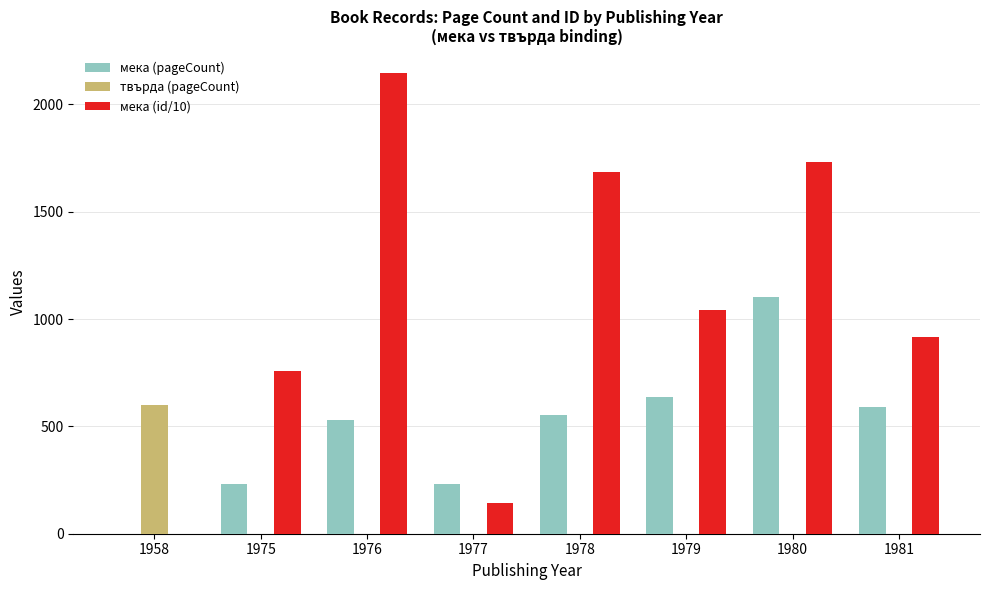

Reading left to right, transcribe all the data shown in this chart.

мека (pageCount): 0	232	532	232	552	636	1104	592
твърда (pageCount): 600	0	0	0	0	0	0	0
мека (id/10): 0	759	2146	144	1684	1043	1733	915